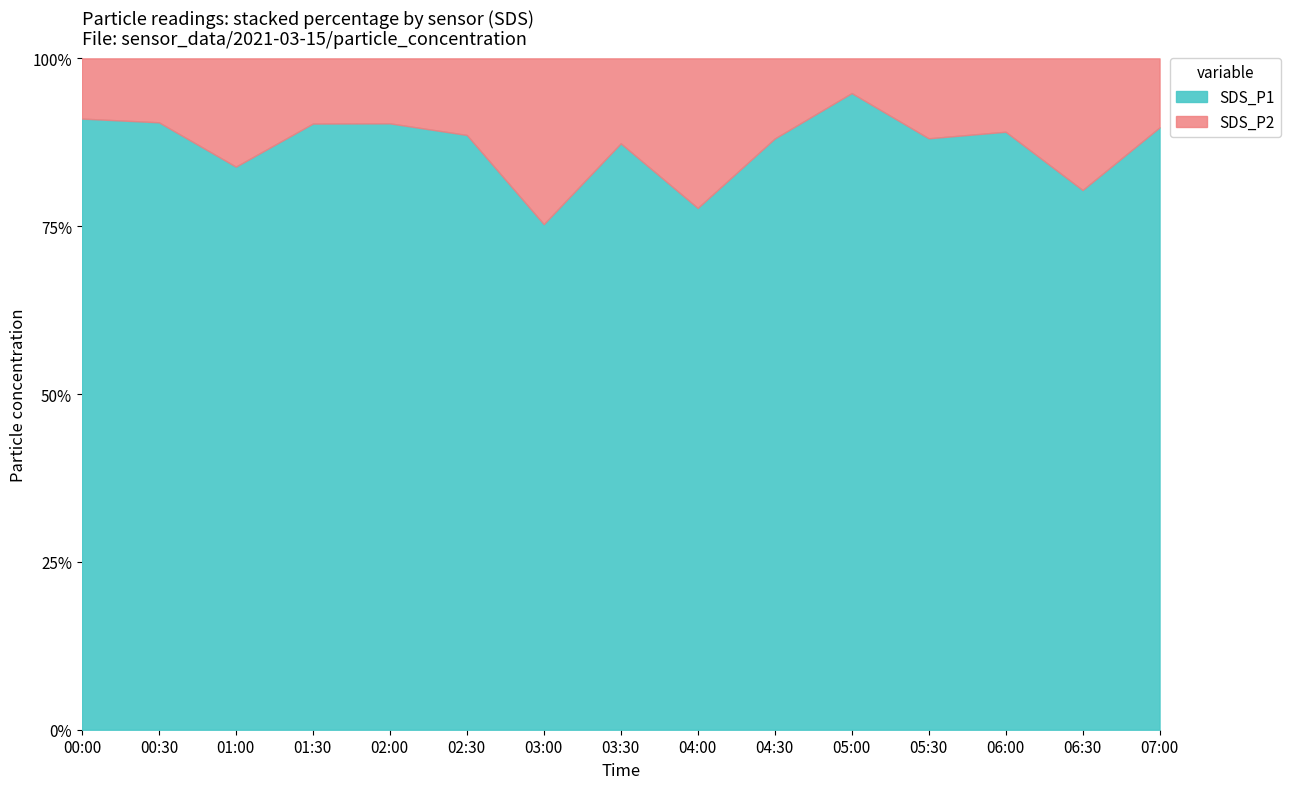

Reading left to right, list all the values displayed in this chart.

SDS_P1: 2.0	0.9	1.3	0.9	1.4	2.3	1.8	1.4	1.5	3.0	3.7	1.5	1.6	0.8	1.9
SDS_P2: 0.2	0.1	0.2	0.1	0.1	0.3	0.6	0.2	0.4	0.4	0.2	0.2	0.2	0.2	0.2